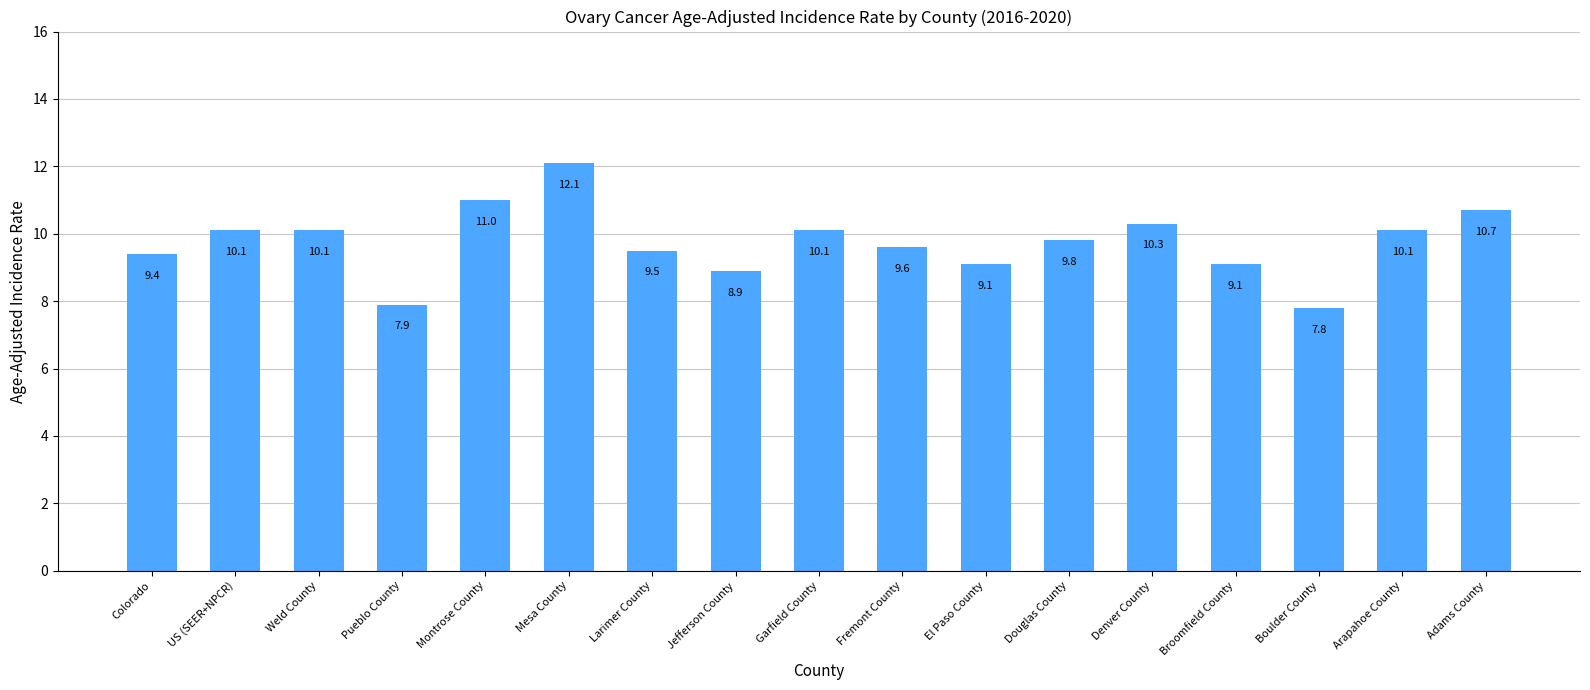

What is the label of the 15th bar from the left?

Boulder County